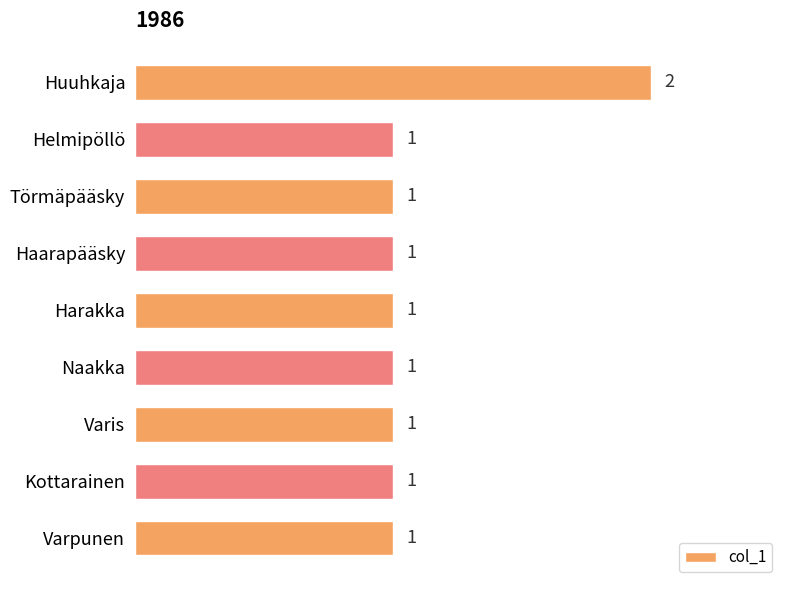

What is the average value?

1